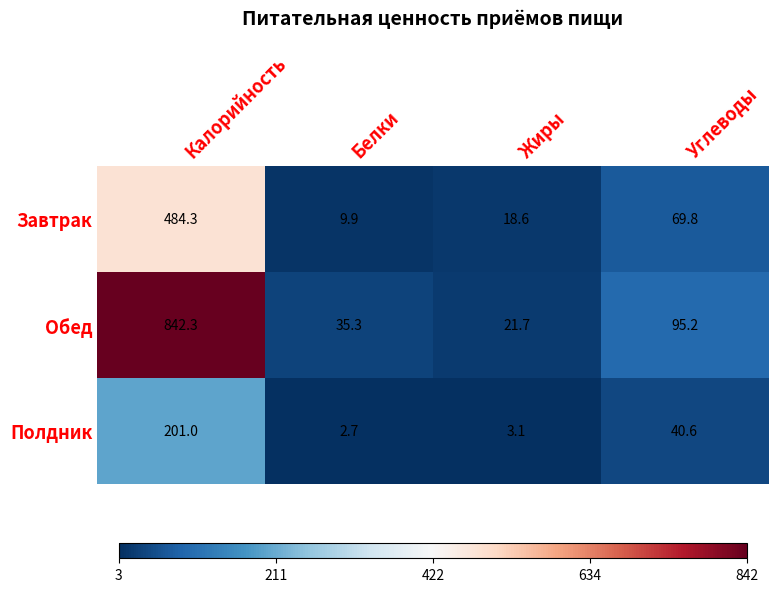

What is the minimum value shown in the chart?

2.7